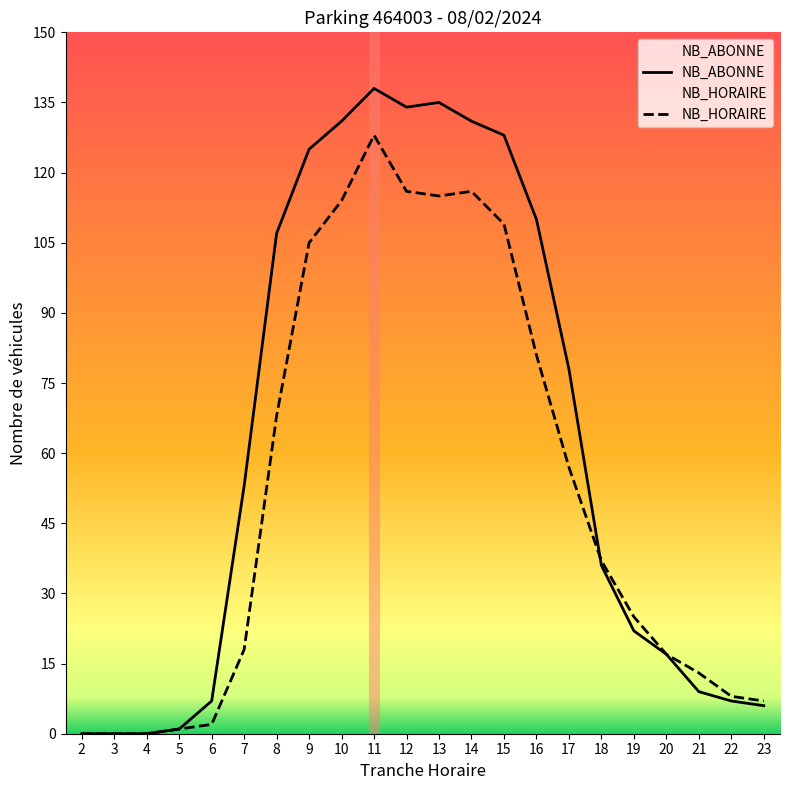

How many interior local valleys does the NB_HORAIRE series have?

1